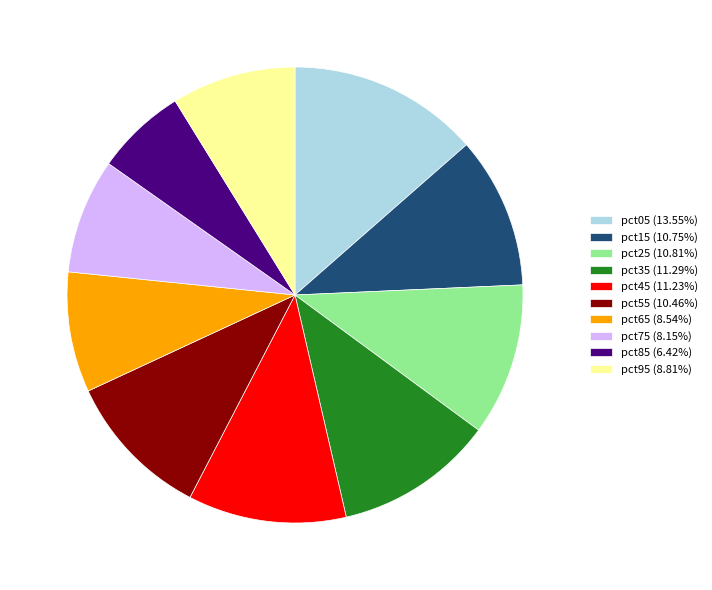

Does pct55 (10.46%) represent more than half of the total?

No